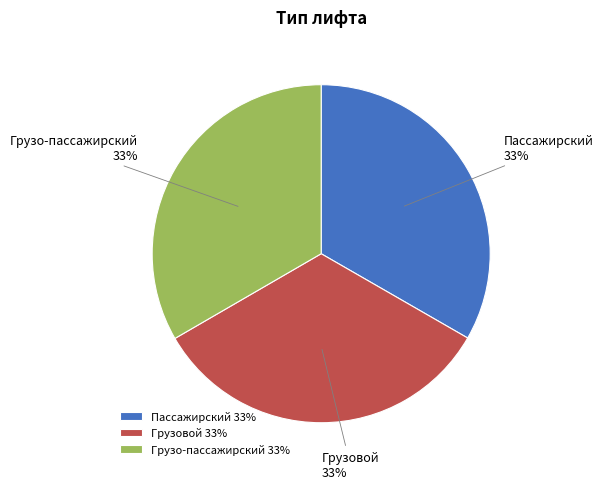

How many slices are in this pie chart?

3